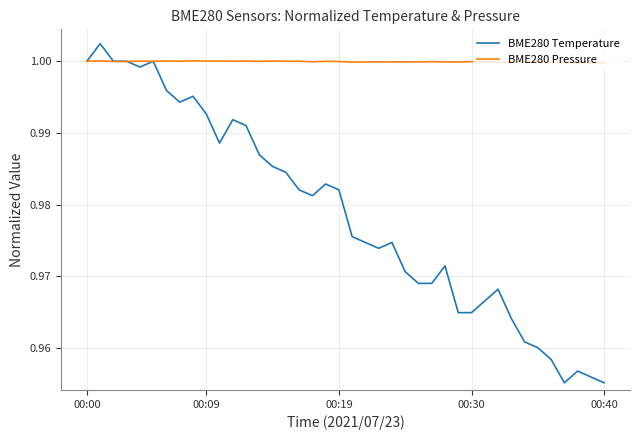

List the series in order of their peak value, highest first.

BME280 Temperature, BME280 Pressure